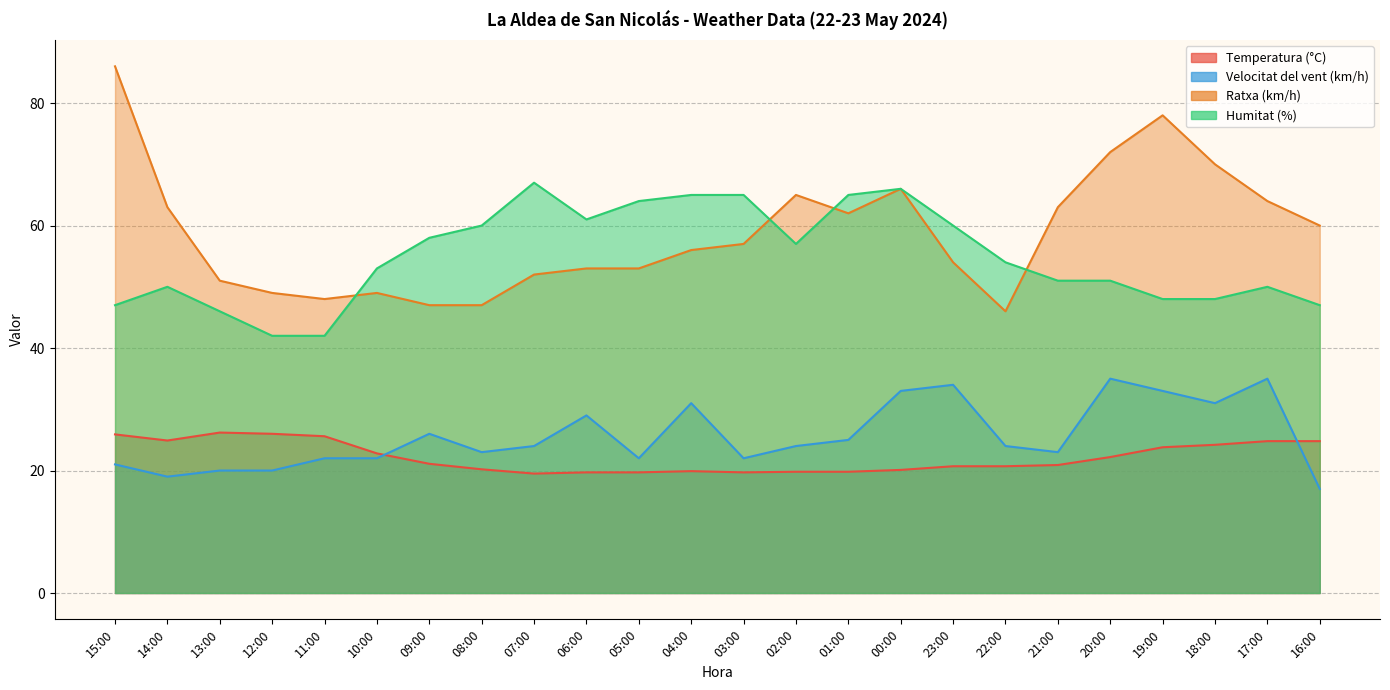

At which category is the sum across all series the highest?

00:00